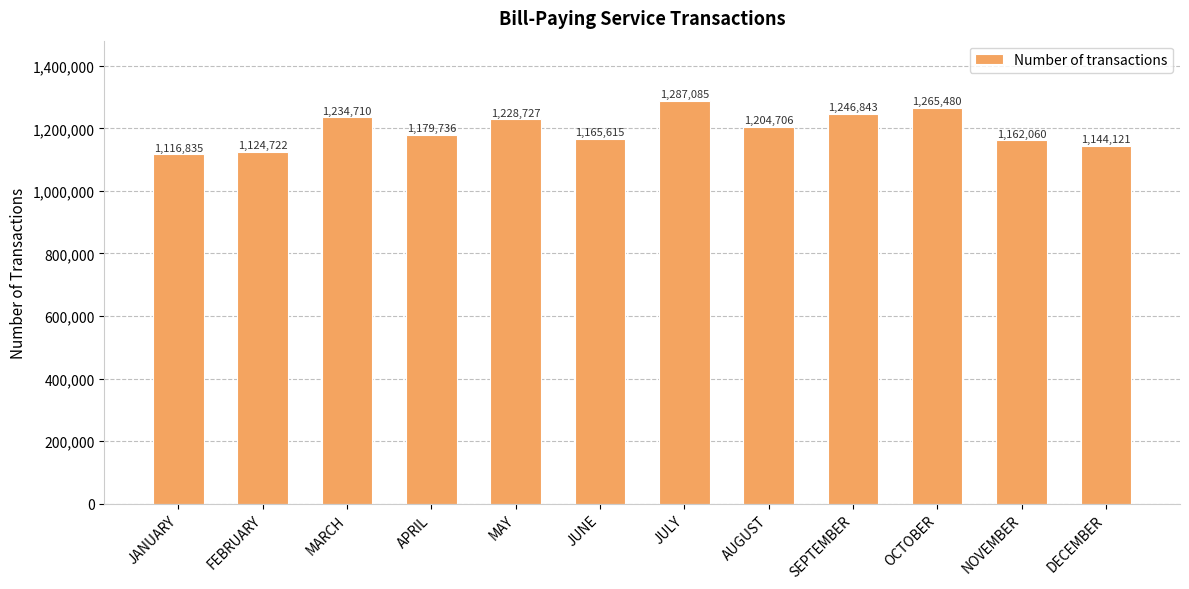

What is the greatest value displayed?

1287085